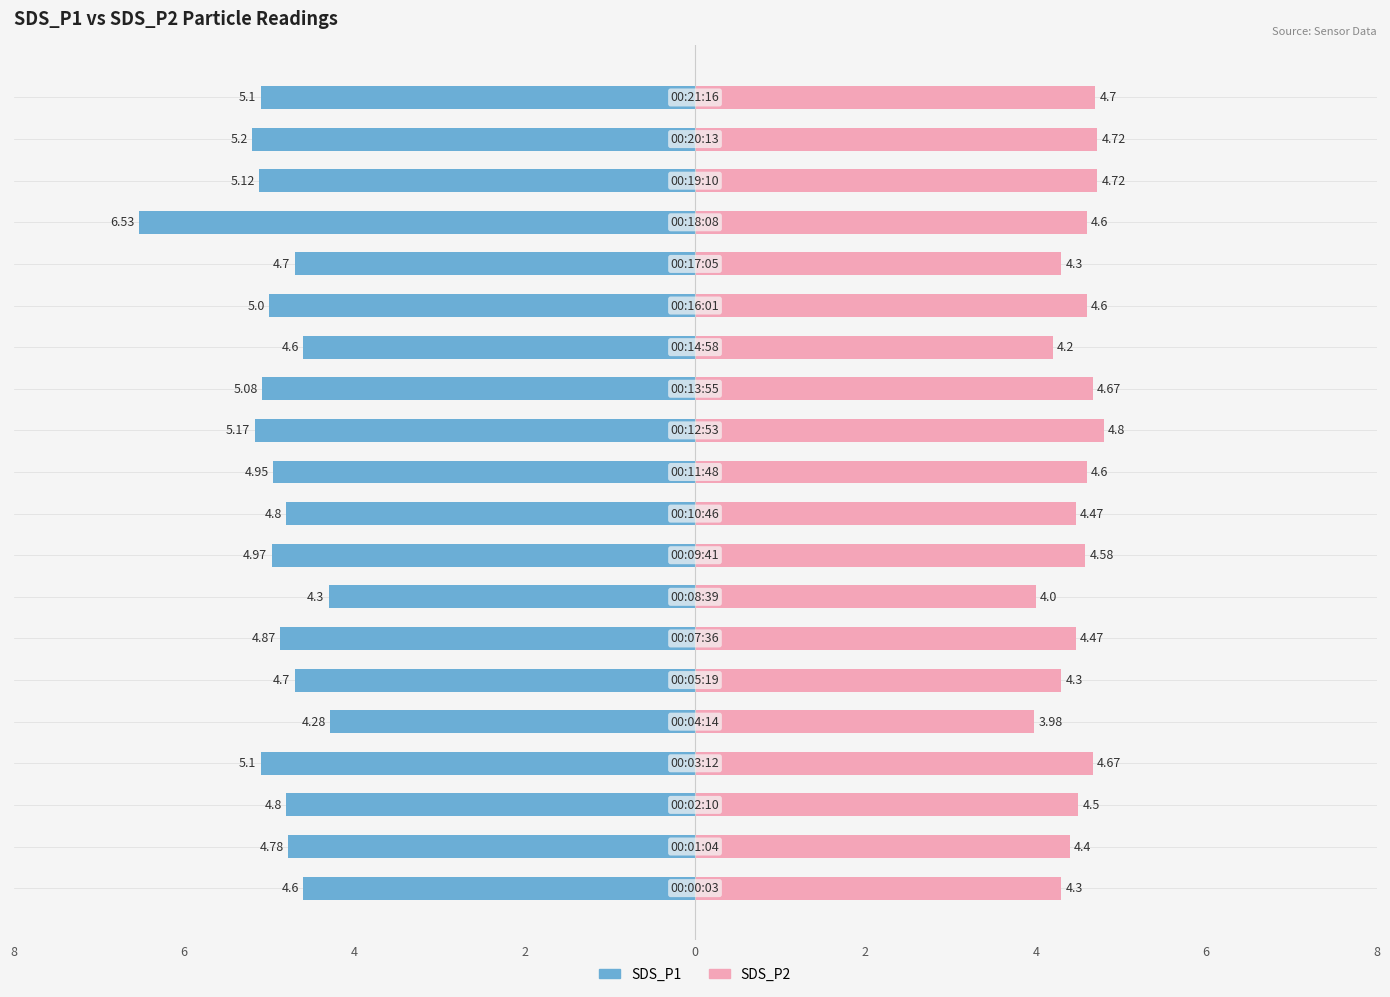

Is it true that SDS_P1 equals -2.2 at 12?

False